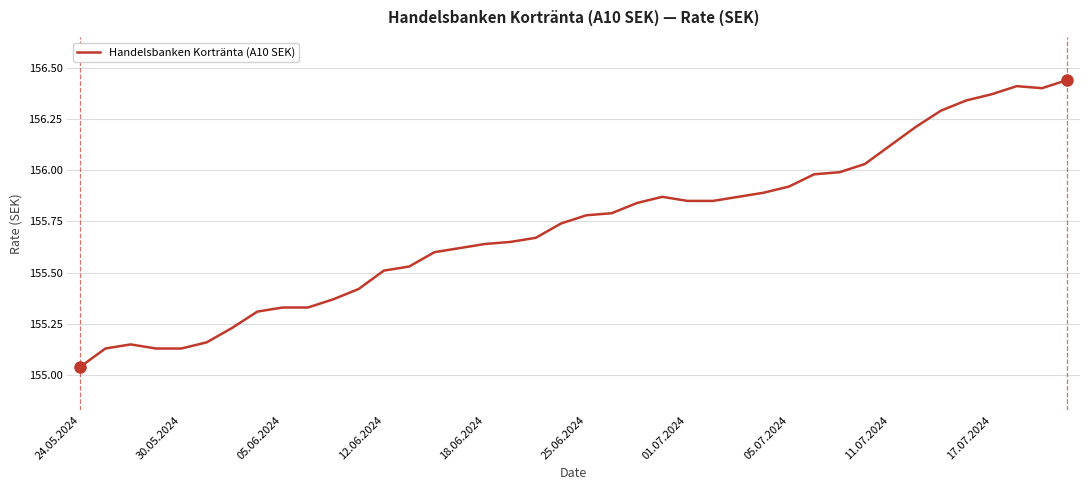

Does the chart have visible grid lines?

Yes